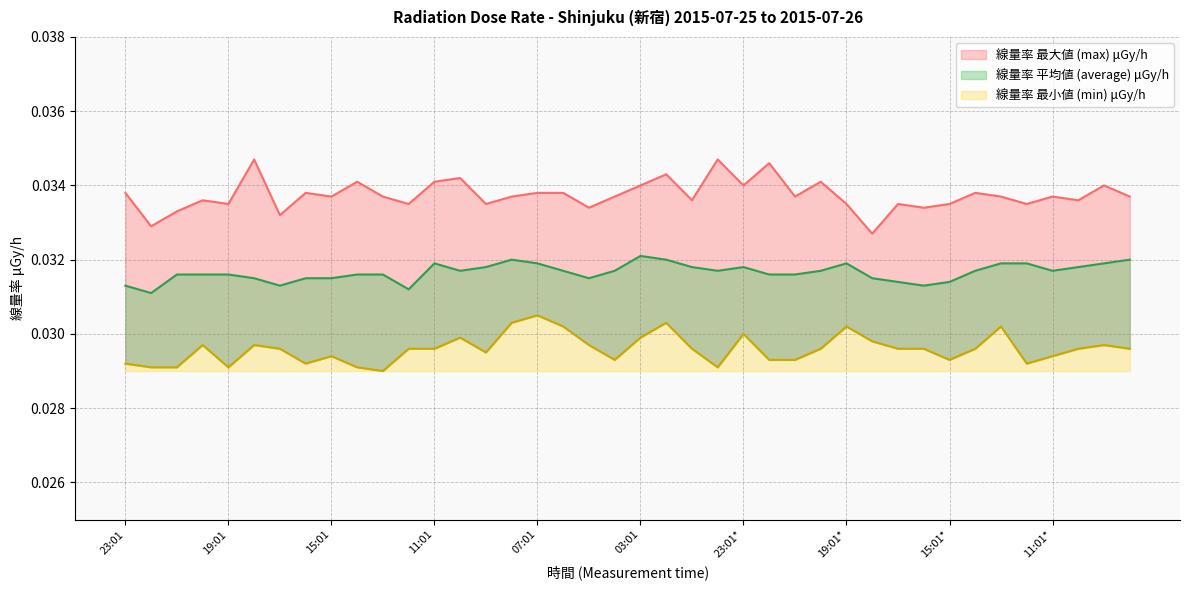

Rank the series at 12:01* from highest to lowest value.

線量率 最大値 (max) μGy/h, 線量率 平均値 (average) μGy/h, 線量率 最小値 (min) μGy/h